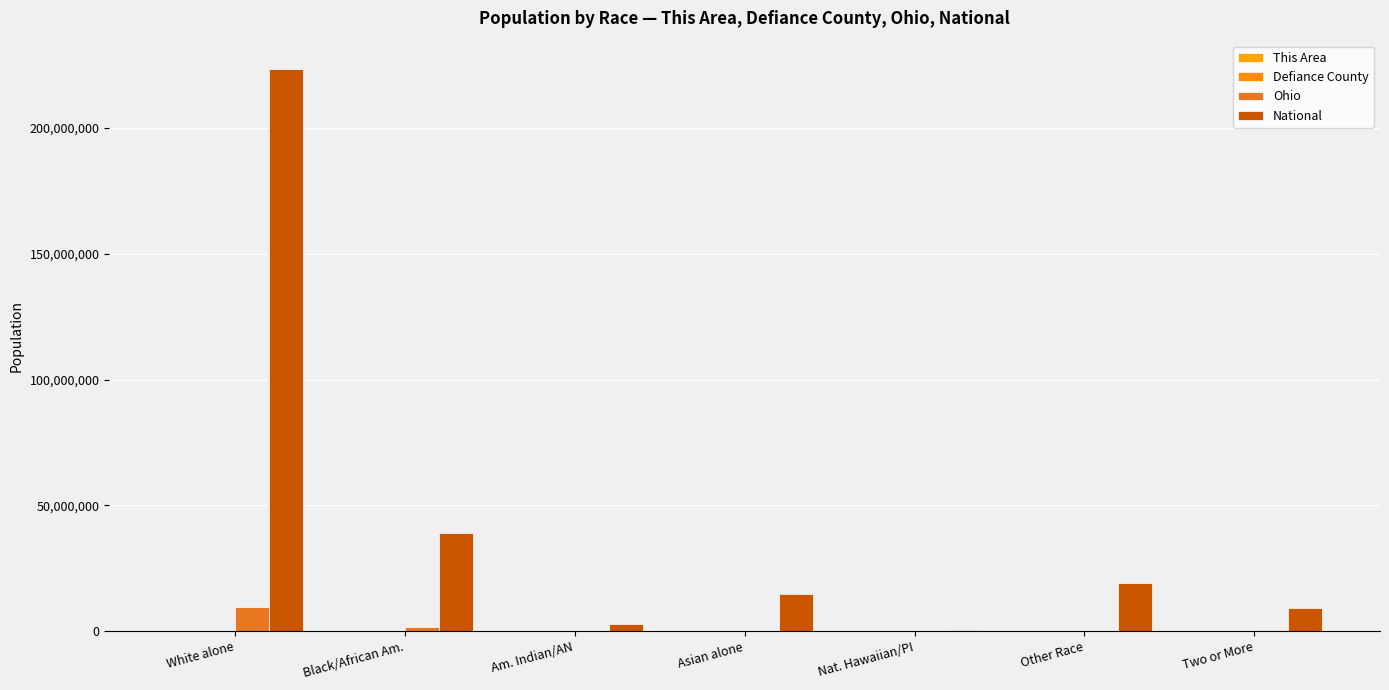

Is it true that National equals 1759047 at Am. Indian/AN?

False